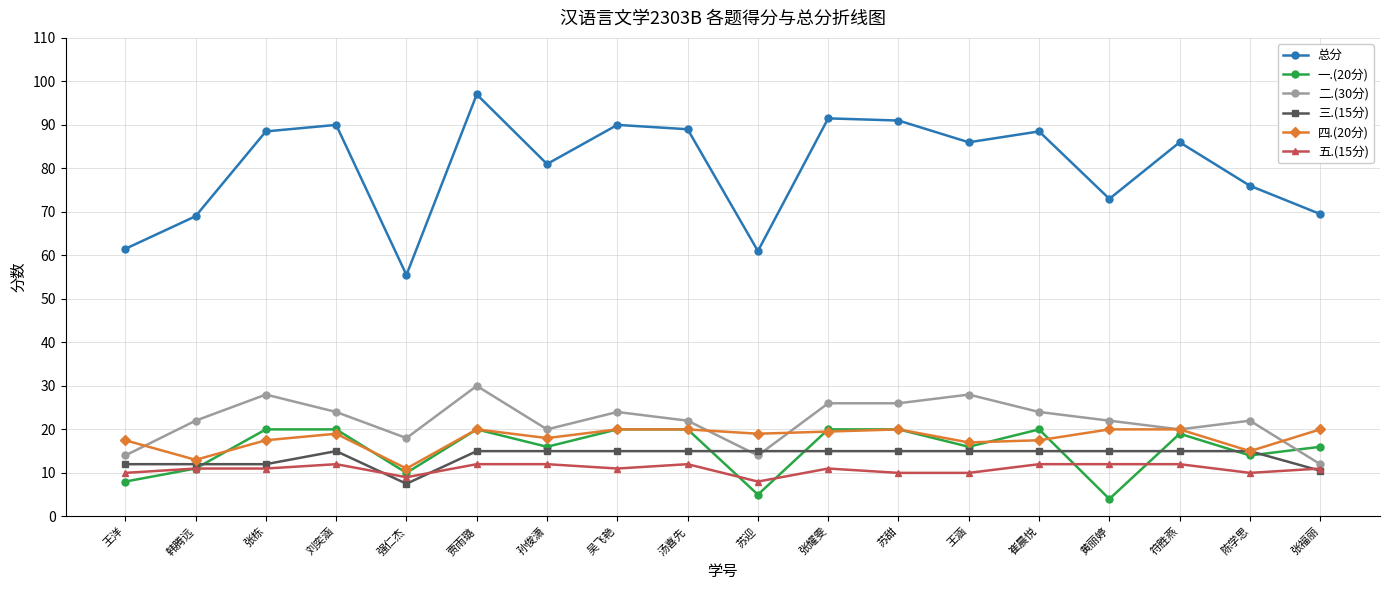

Which label corresponds to the largest value in the chart?

贾雨璐